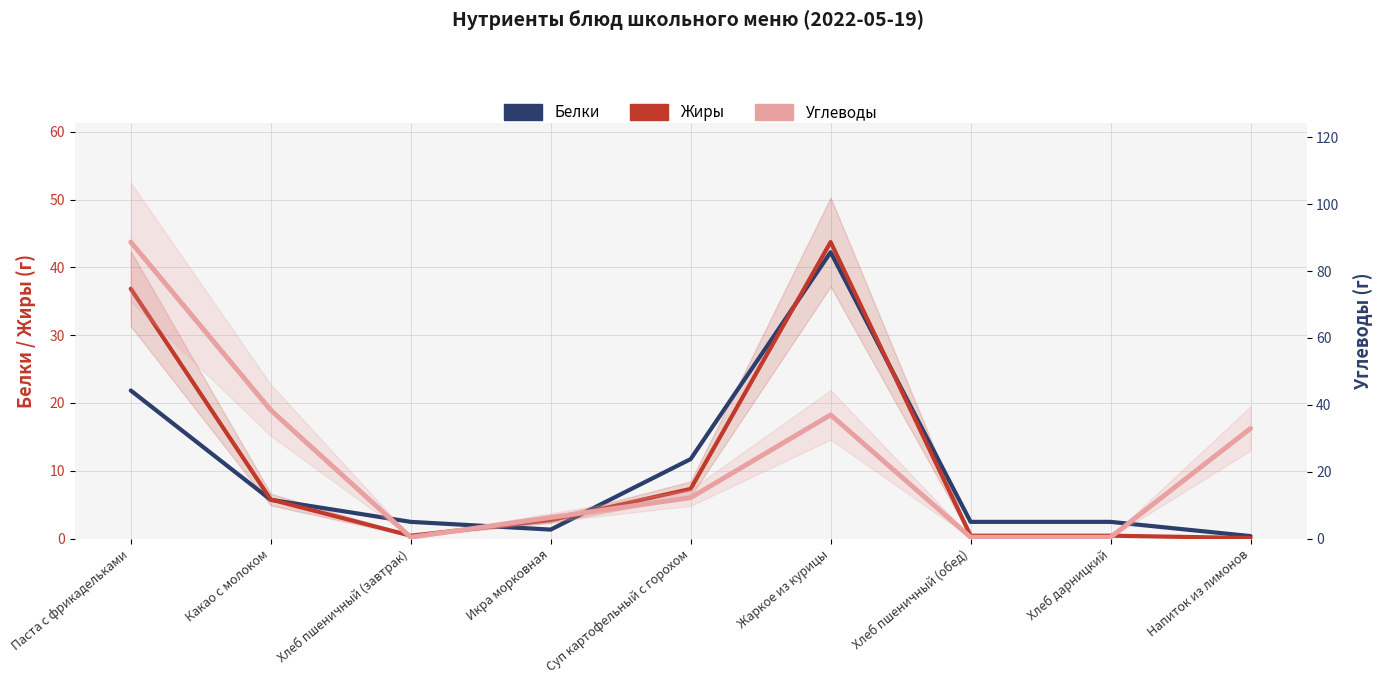

How many lines are shown in the chart?

3